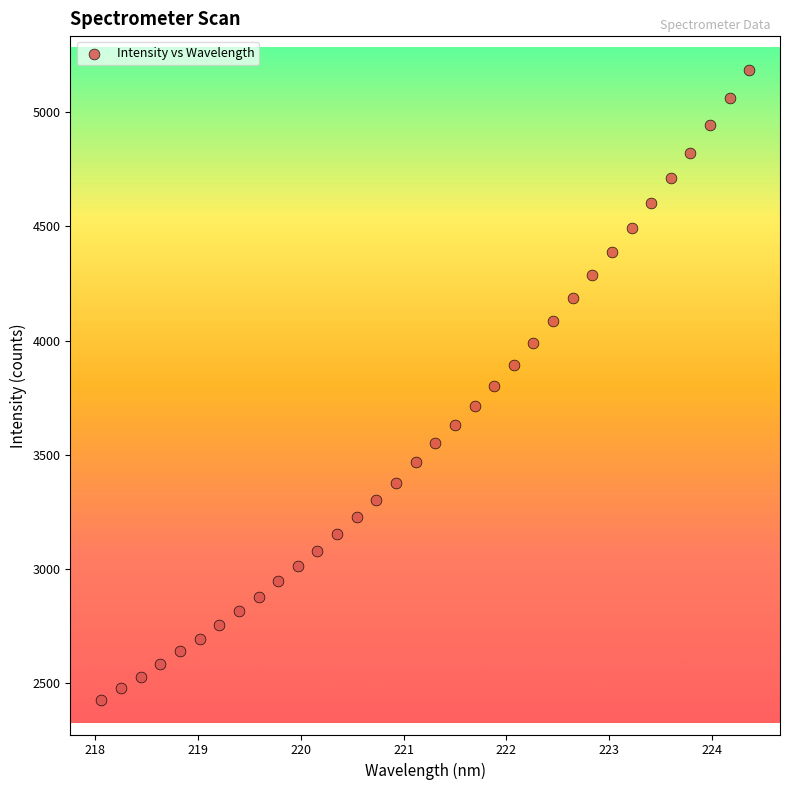

What is the range of Y values (max minus min)?

2757.3